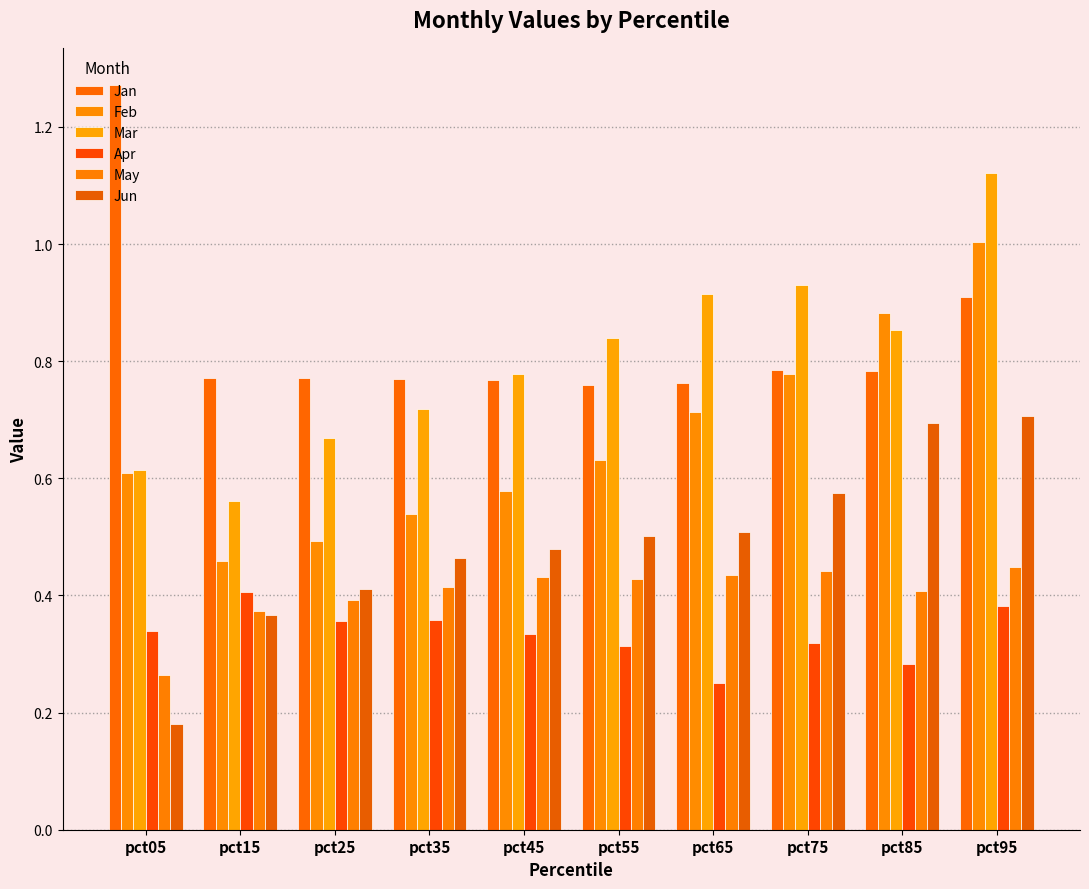

How many groups of bars are there?

10